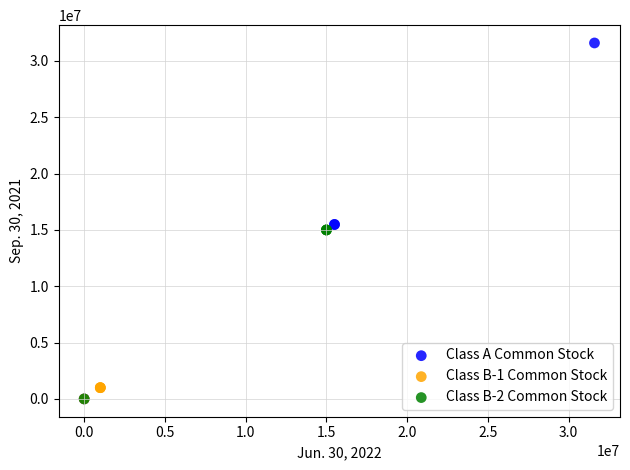

Which series has the largest Y range (max minus min)?

Class A Common Stock